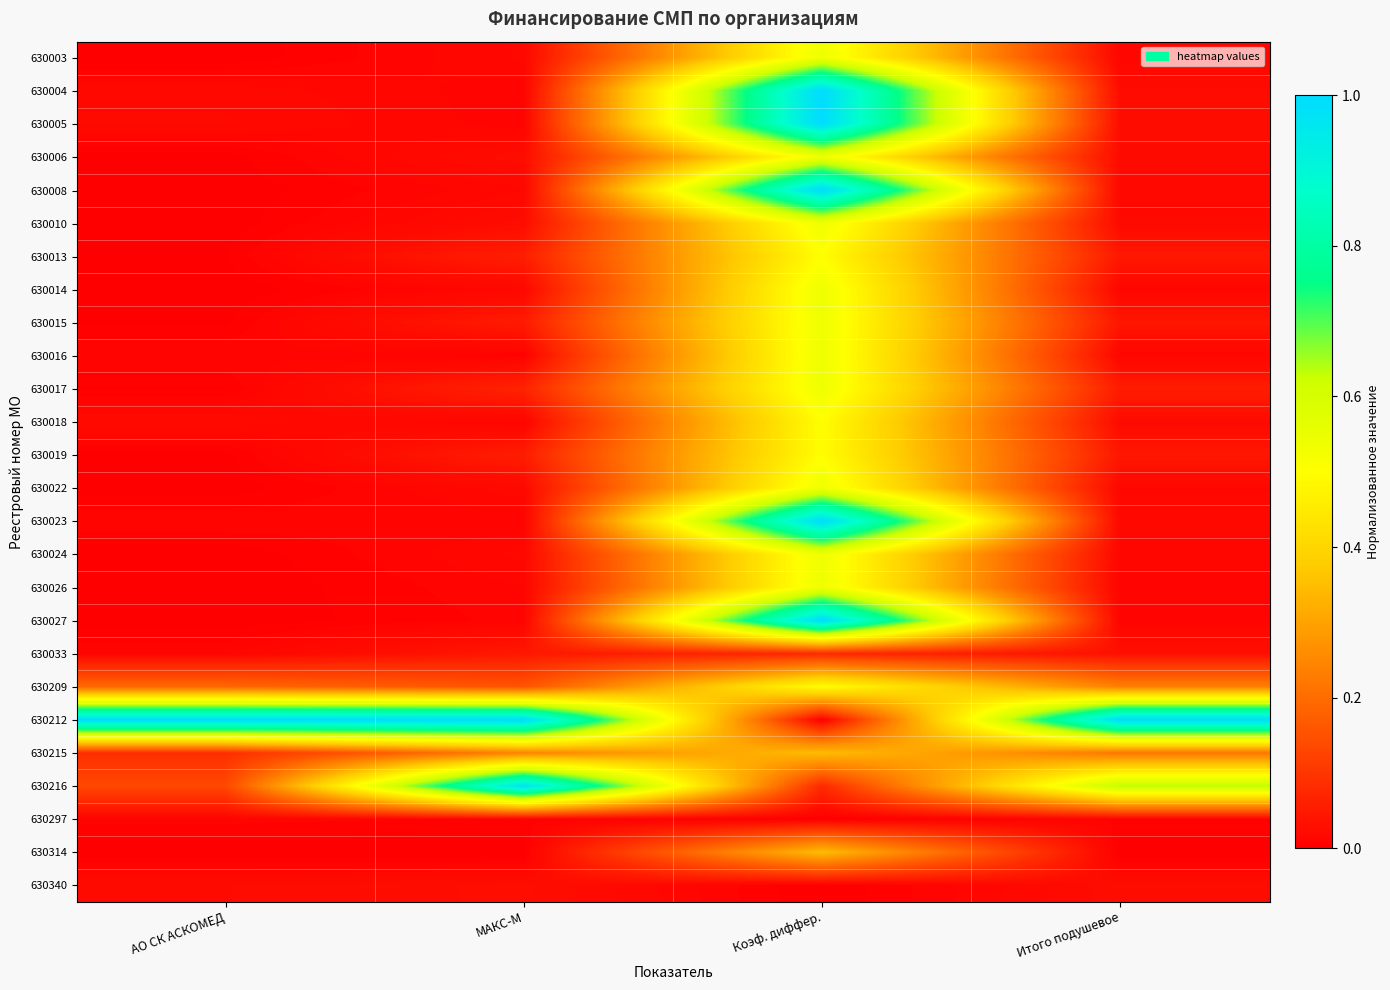

Rank the series at МАКС-М from highest to lowest value.

630212, 630216, 630215, 630209, 630017, 630013, 630019, 630015, 630033, 630340, 630006, 630010, 630022, 630024, 630003, 630014, 630008, 630026, 630018, 630005, 630027, 630004, 630023, 630297, 630016, 630314